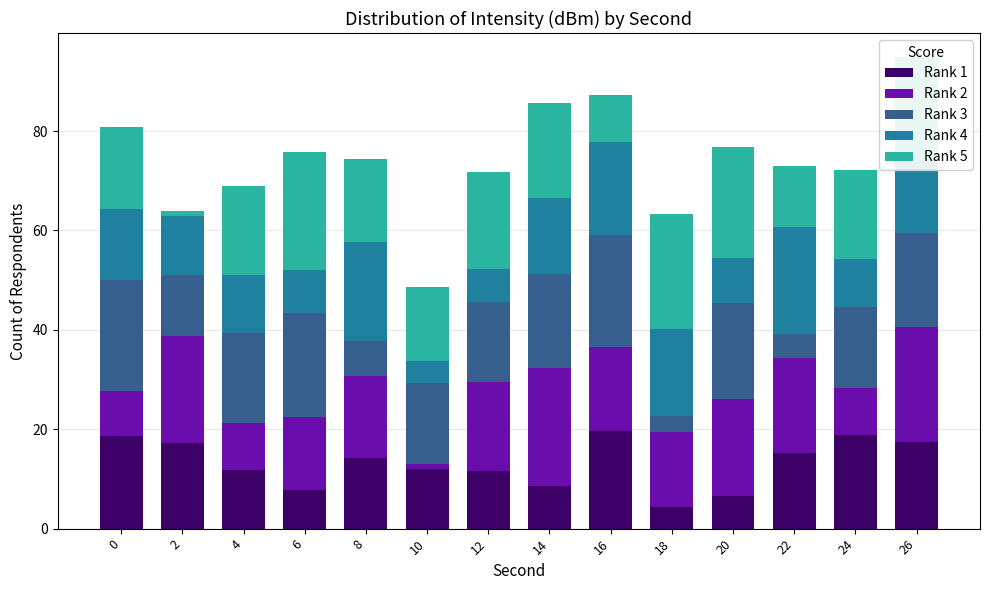

Is it true that Rank 1 equals 7.3 at 8?

False